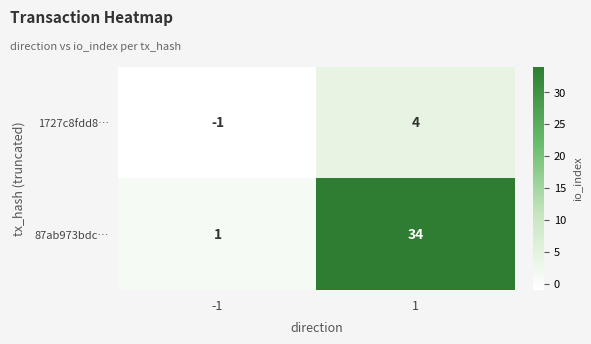

Count the number of data series in this chart.

2